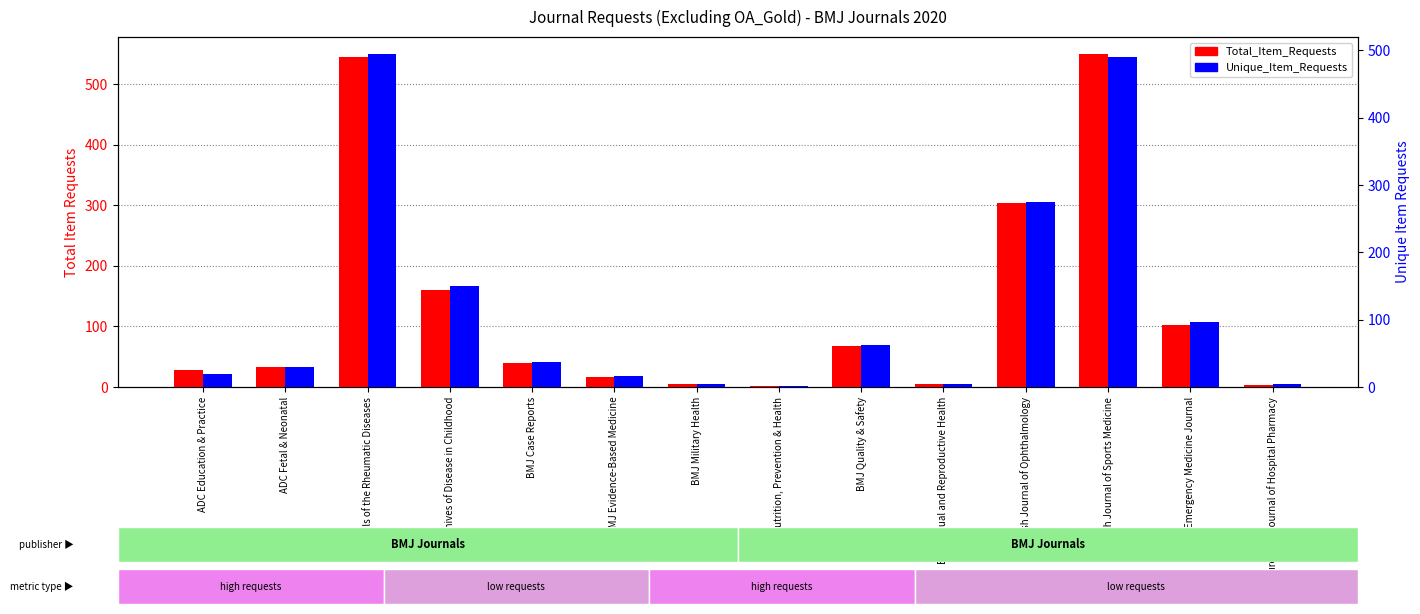

Reading left to right, transcribe all the data shown in this chart.

Total_Item_Requests: ADC Education & Practice=28	ADC Fetal & Neonatal=33	Annals of the Rheumatic Diseases=544	Archives of Disease in Childhood=160	BMJ Case Reports=40	BMJ Evidence-Based Medicine=17	BMJ Military Health=5	BMJ Nutrition, Prevention & Health=2	BMJ Quality & Safety=67	BMJ Sexual and Reproductive Health=5	British Journal of Ophthalmology=303	British Journal of Sports Medicine=550	Emergency Medicine Journal=102	European Journal of Hospital Pharmacy=4
Unique_Item_Requests: ADC Education & Practice=20	ADC Fetal & Neonatal=30	Annals of the Rheumatic Diseases=495	Archives of Disease in Childhood=150	BMJ Case Reports=37	BMJ Evidence-Based Medicine=17	BMJ Military Health=5	BMJ Nutrition, Prevention & Health=1	BMJ Quality & Safety=63	BMJ Sexual and Reproductive Health=5	British Journal of Ophthalmology=274	British Journal of Sports Medicine=490	Emergency Medicine Journal=97	European Journal of Hospital Pharmacy=4